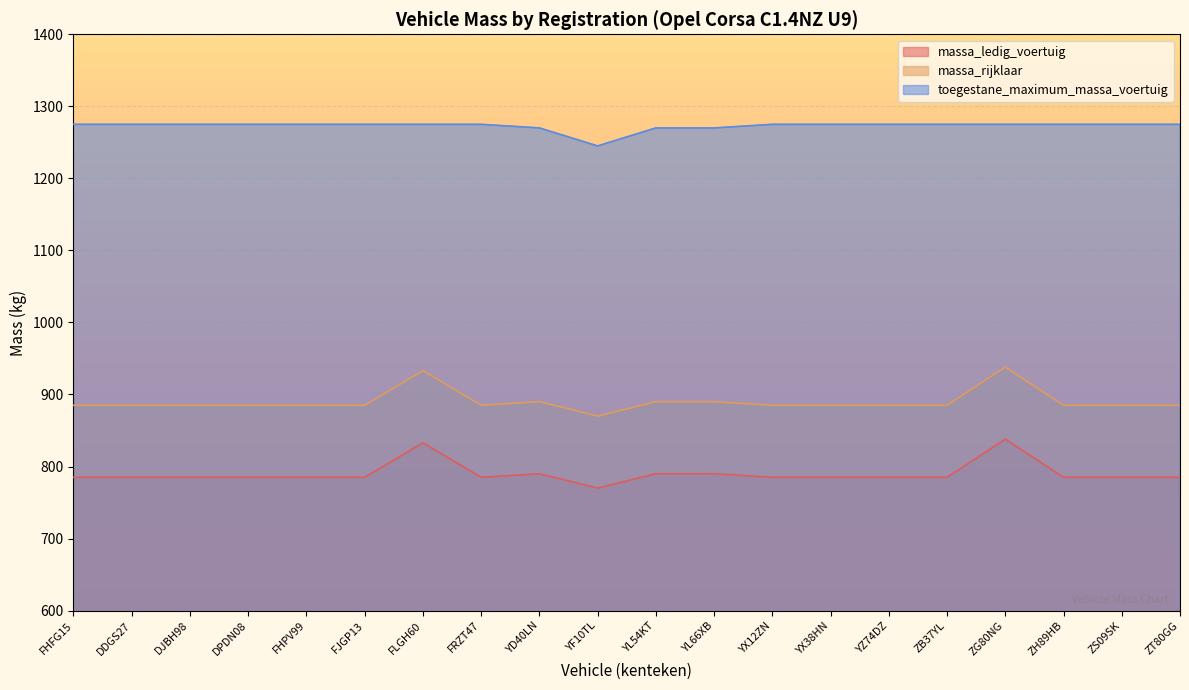

True or false: massa_ledig_voertuig has a value of 208 at FHPV99.

False